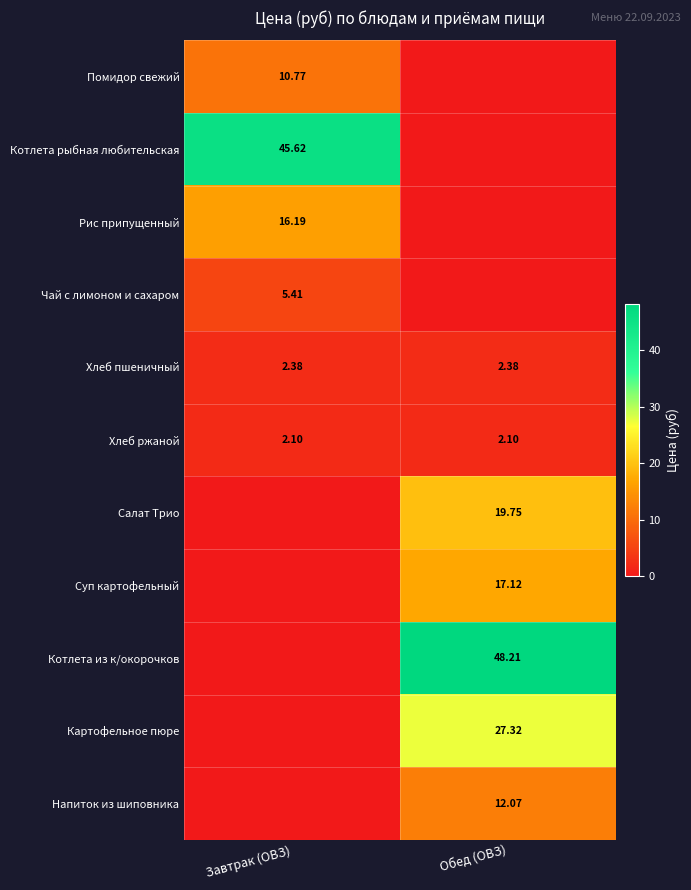

List the labels in order of Котлета из к/окорочков value, largest first.

Обед (ОВЗ), Завтрак (ОВЗ)